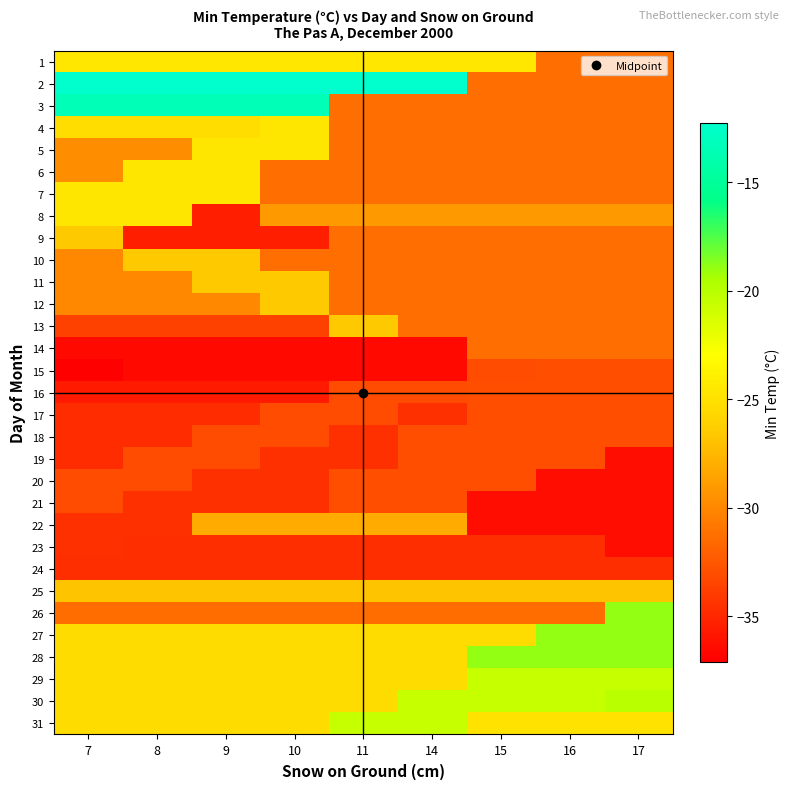

What is the minimum value shown in the chart?

-37.1